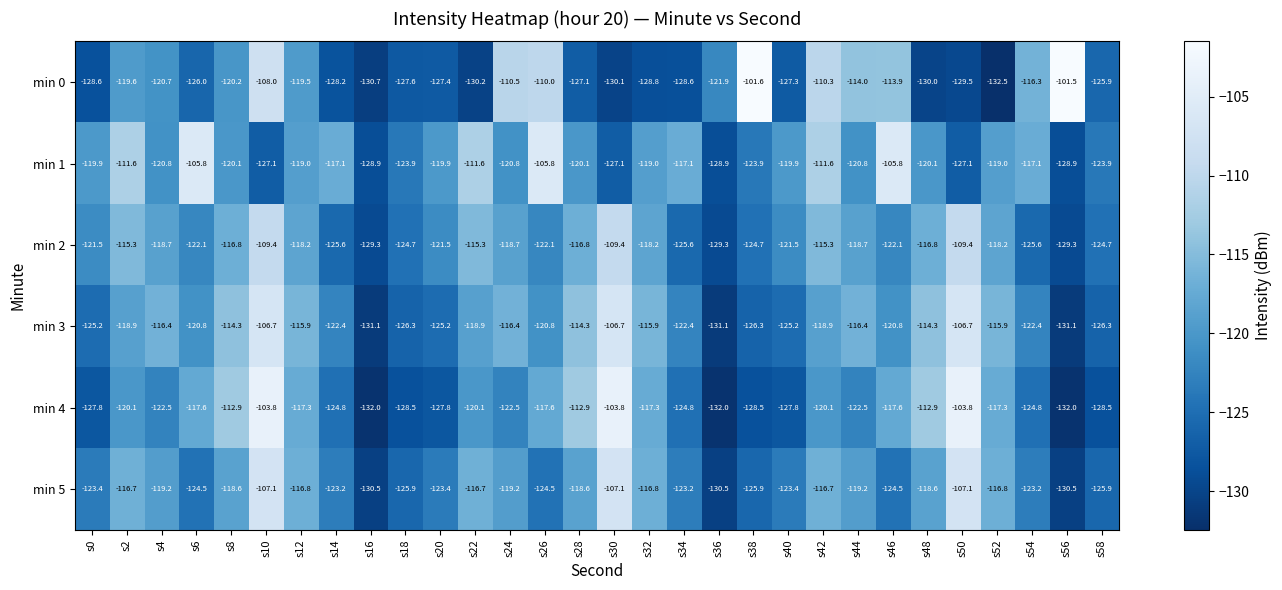

What is the average value of the min 5 series?

-120.6